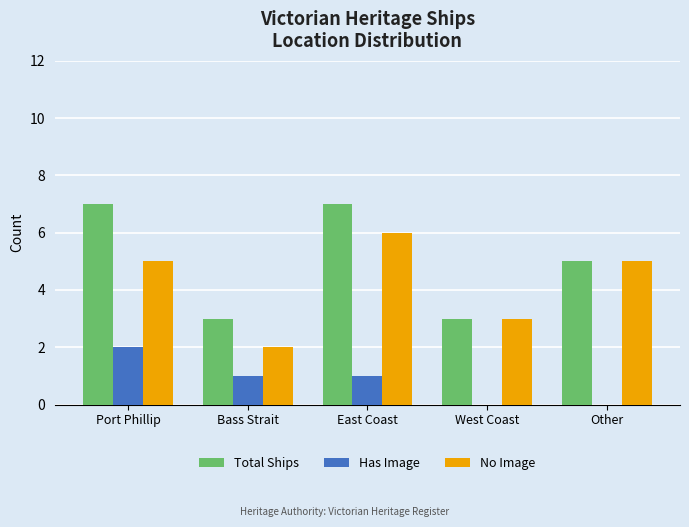

What is the sum of all Has Image values?

4